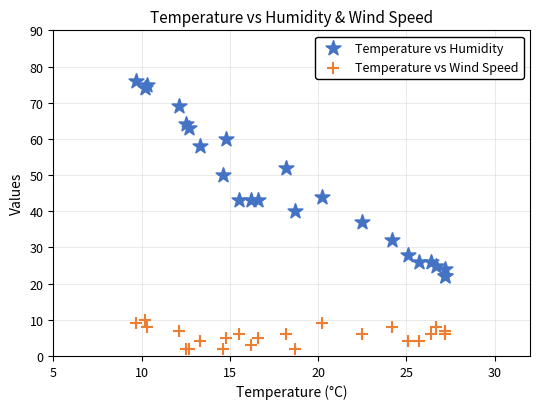

In the Temperature vs Humidity series, what Y value is closest to 49?

50